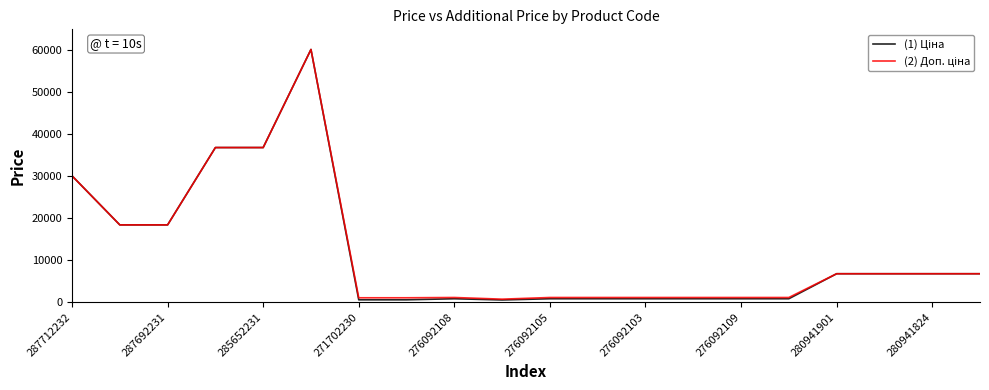

Which series has the largest total across all categories?

(2) Доп. ціна